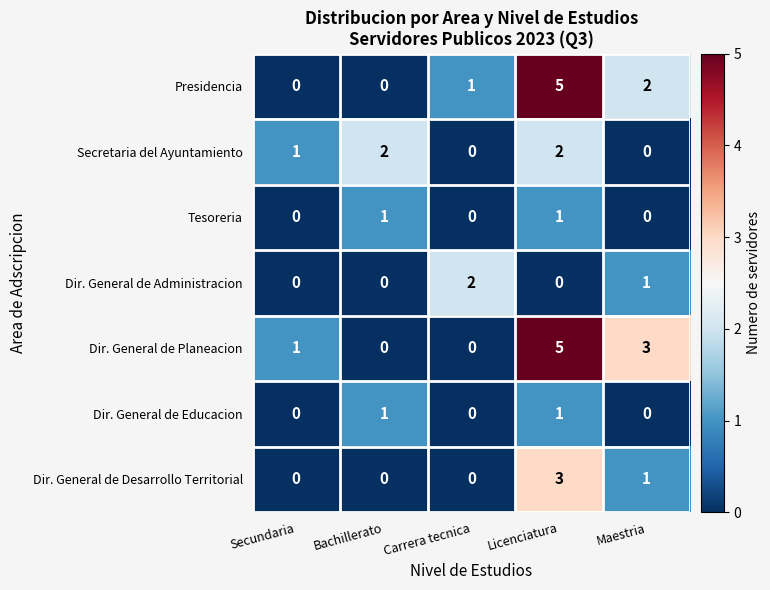

Count the number of categories in the chart.

5